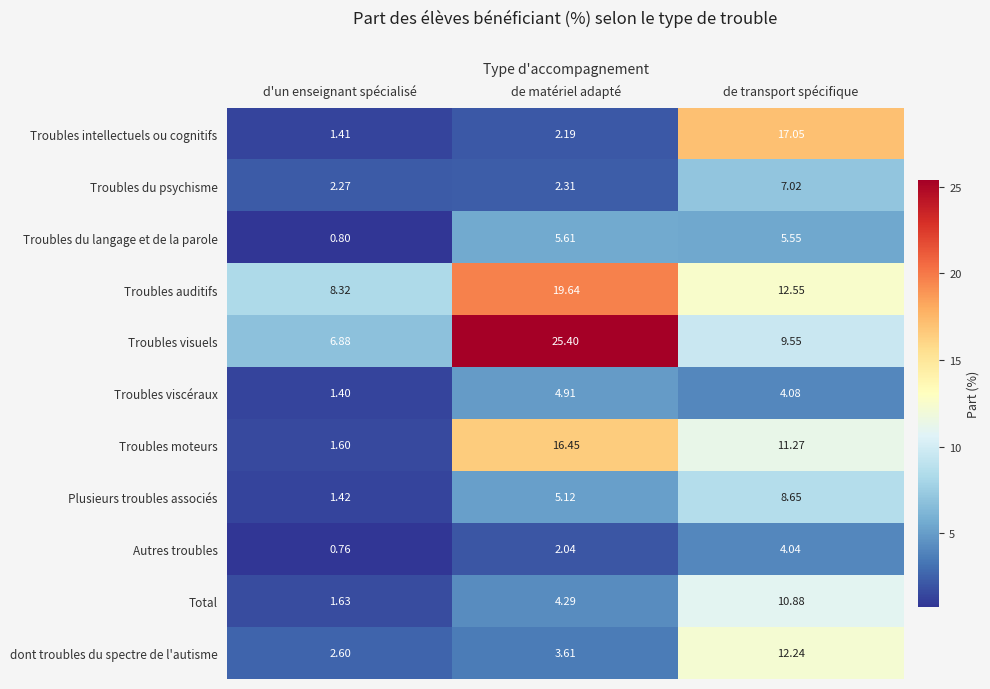

Which series has the widest spread of values?

Troubles visuels